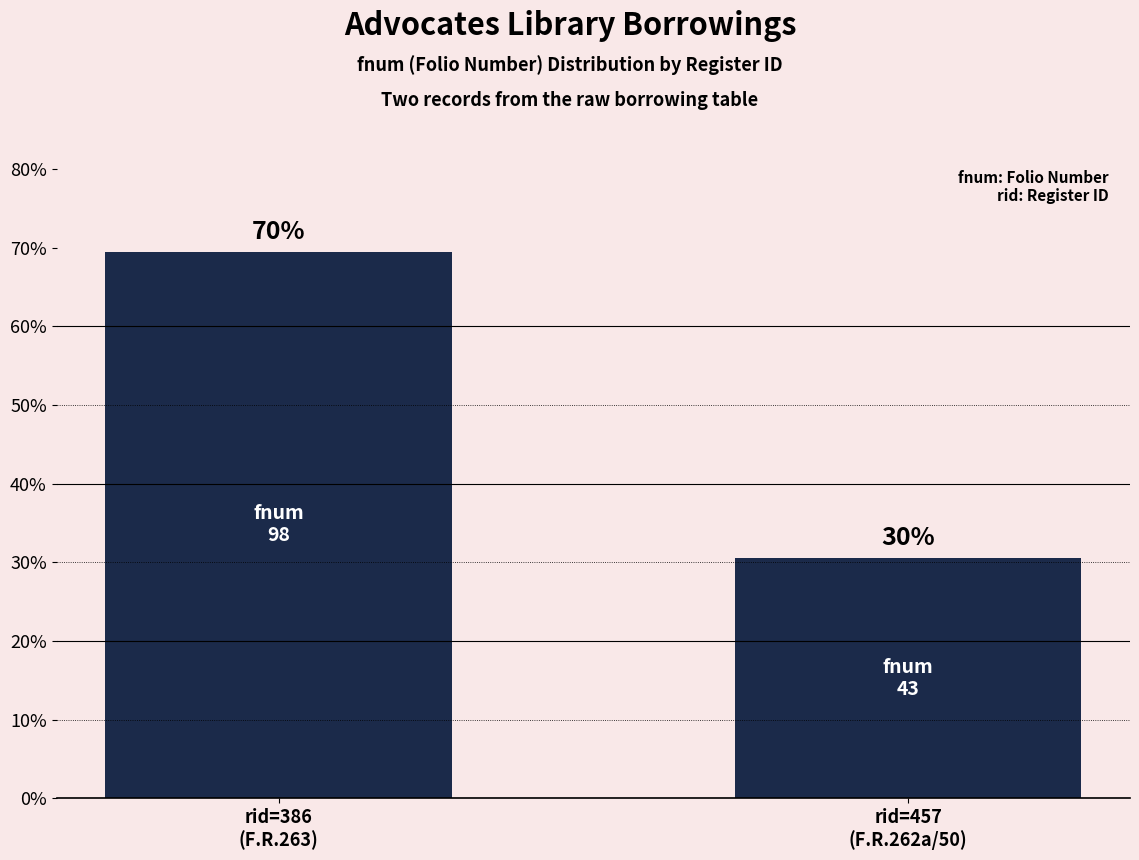

What is the label of the 1st bar from the left?

rid=386
(F.R.263)